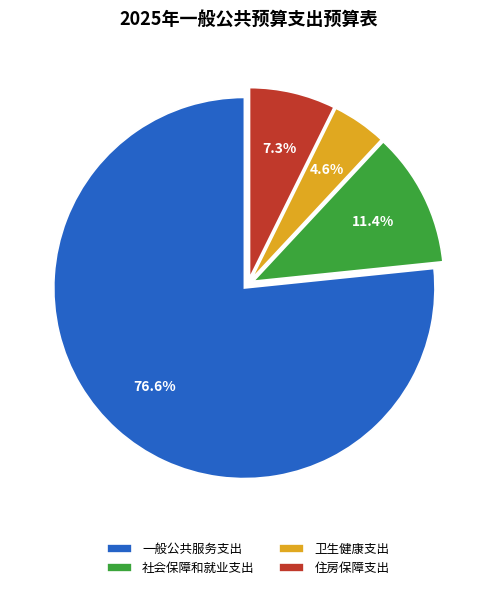

Does 社会保障和就业支出 account for over 50% of the chart?

No